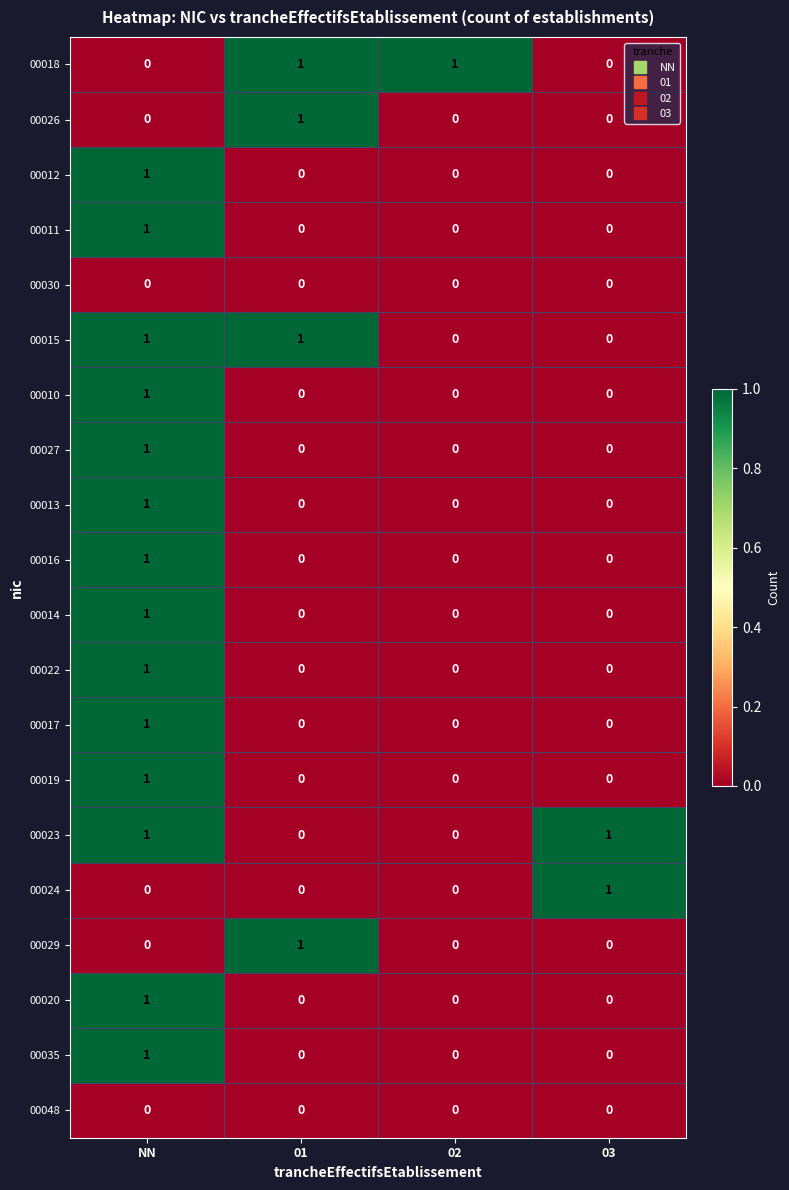

At which label does 00011 reach its peak?

NN